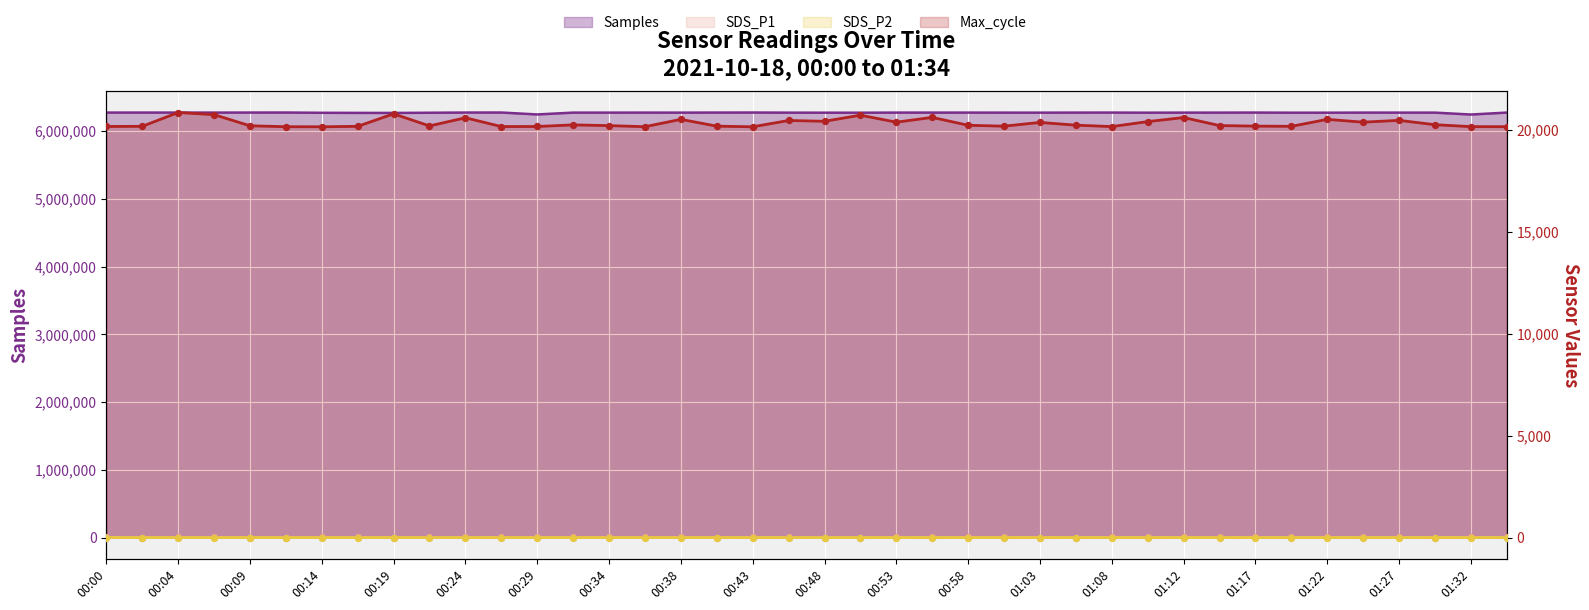

What is the total value across all series at 00:43?

6293982.5